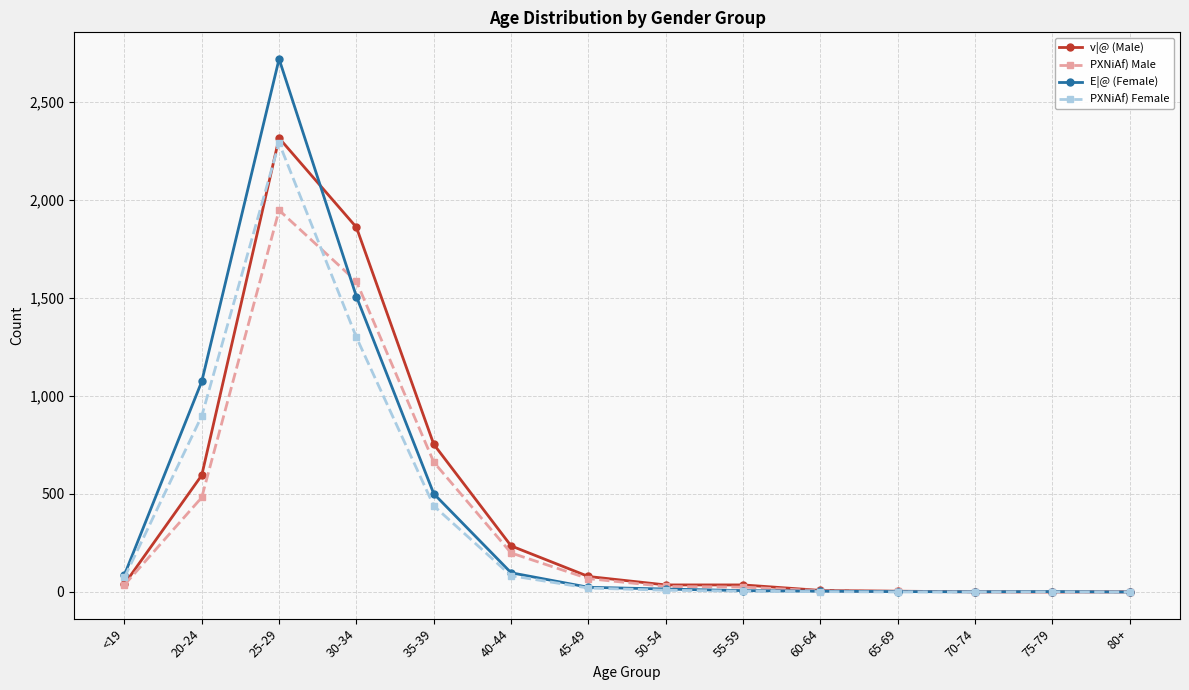

At how many categories does at least one series exceed 2494?

1